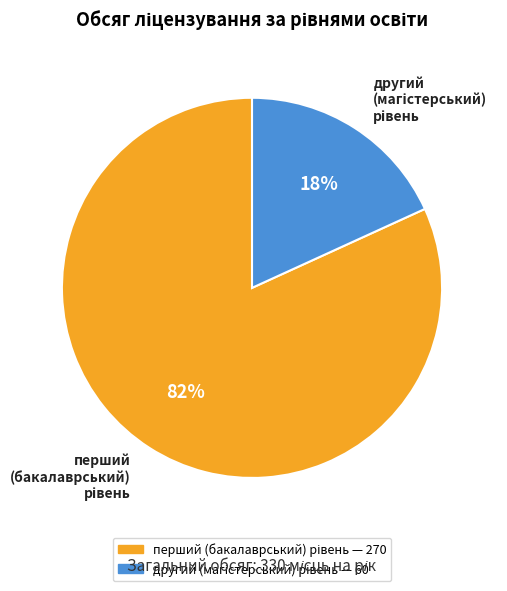

To the nearest percent, what is the average slice percentage?

50%